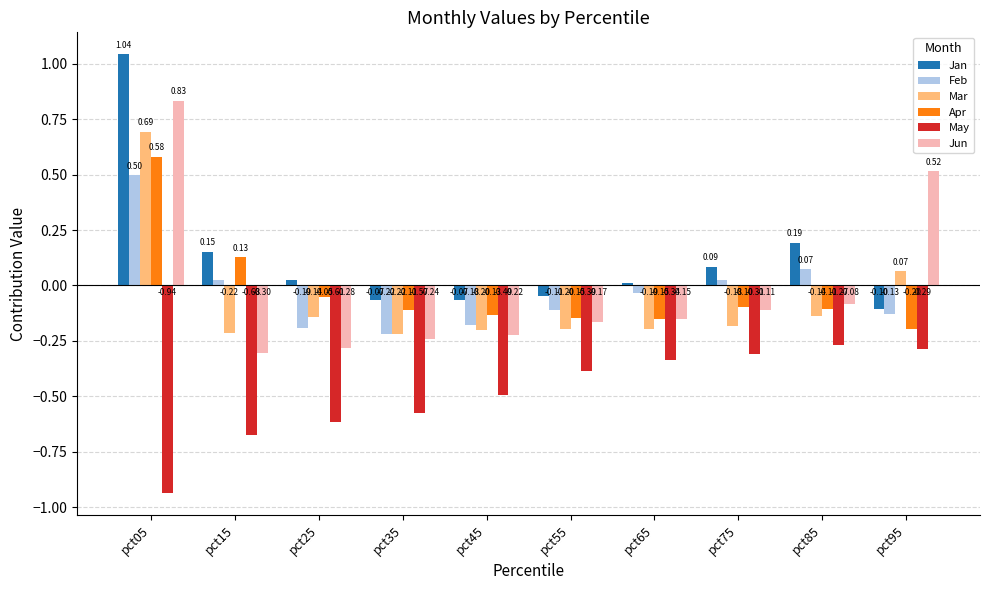

Are the bars grouped side by side (vs. stacked)?

Yes